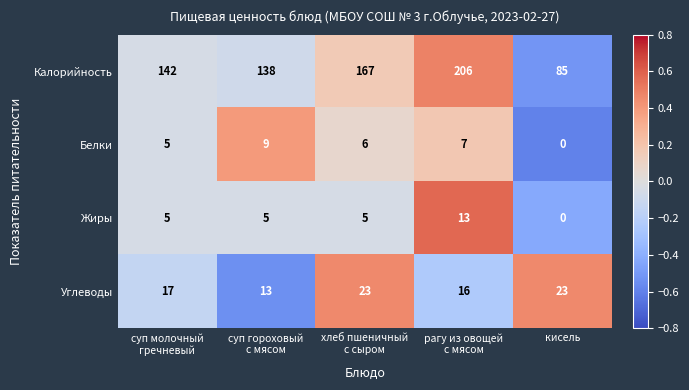

Reading left to right, extract all data points from this chart.

Калорийность: 142	138	167	206	85
Белки: 5	9	6	7	0
Жиры: 5	5	5	13	0
Углеводы: 17	13	23	16	23